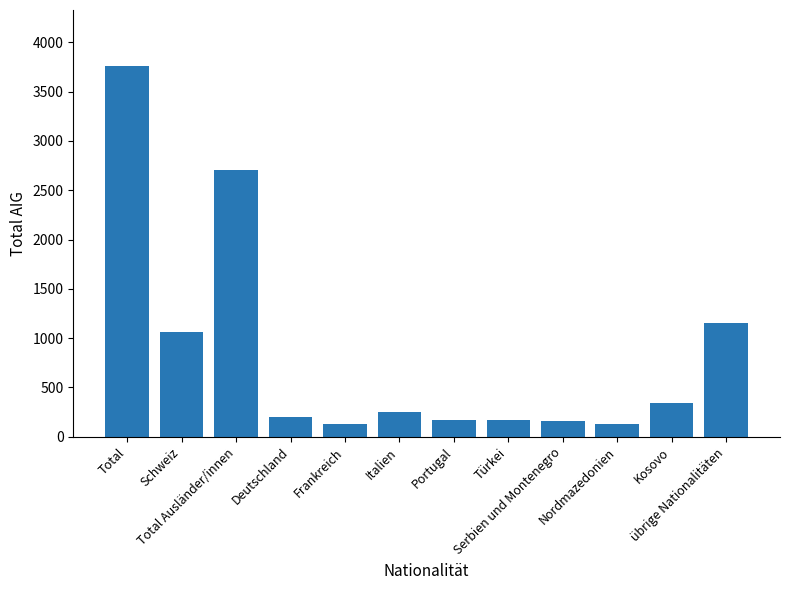

What is the label of the 10th bar from the left?

Nordmazedonien